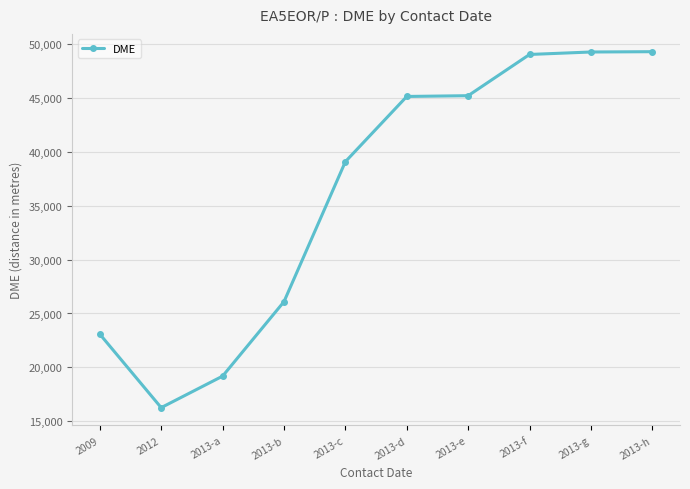

Where is the first local minimum?

2012